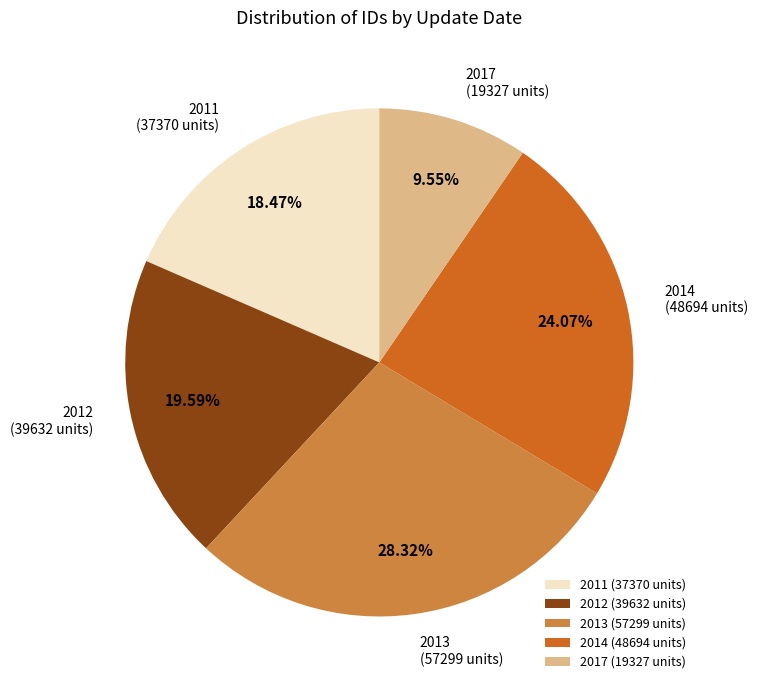

Rank the categories by value from highest to lowest.

2013 (57299 units), 2014 (48694 units), 2012 (39632 units), 2011 (37370 units), 2017 (19327 units)